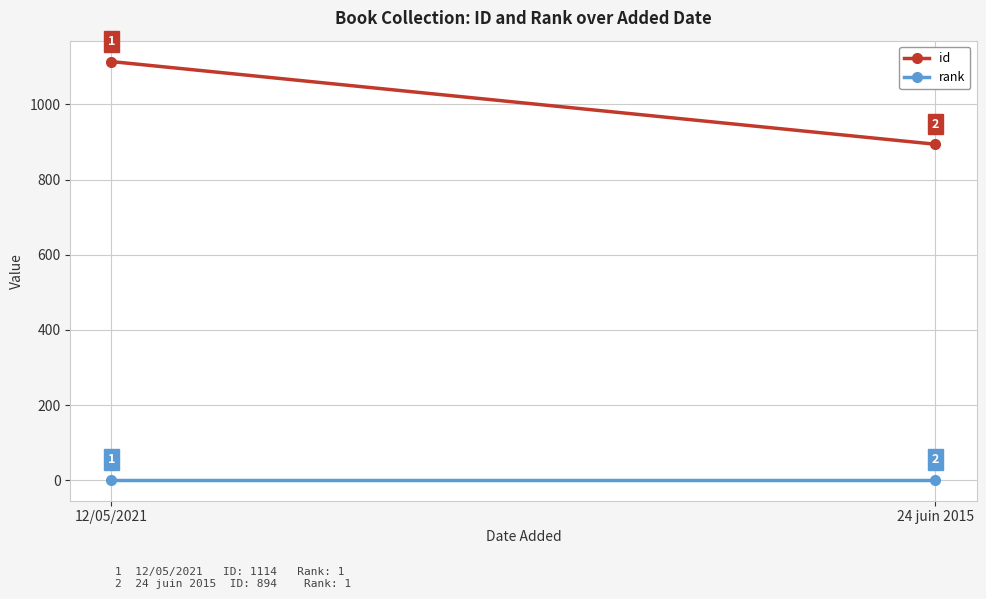

Is it true that rank equals 1 at 12/05/2021?

False